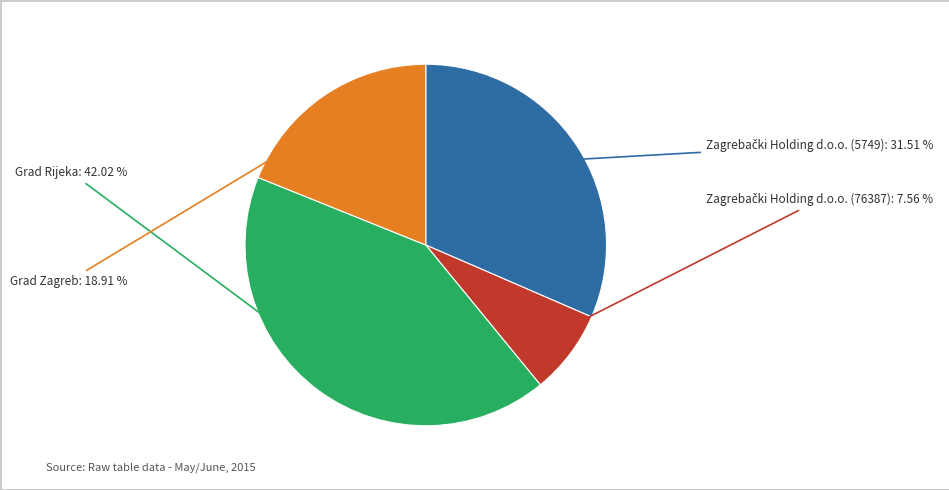

To the nearest percent, what percentage of the pie is Zagrebački Holding d.o.o. (5749)?

32%